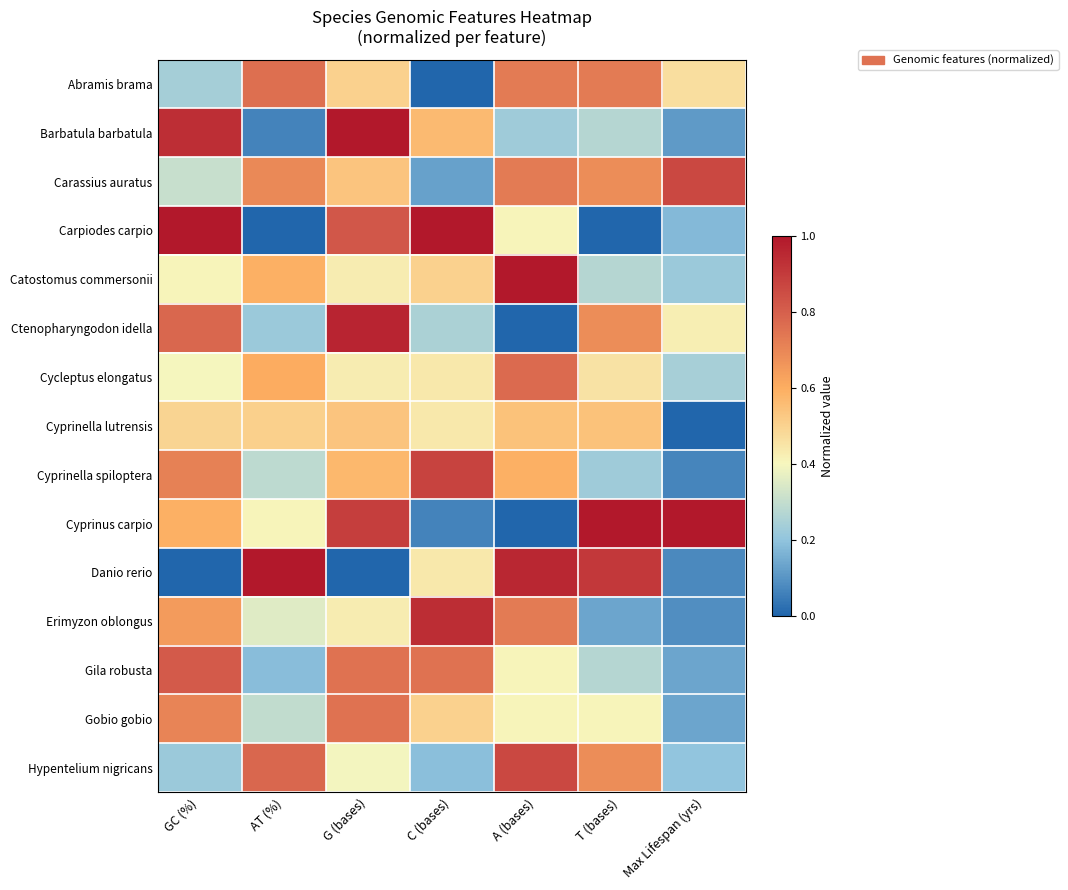

Reading right to left, extract all data points from this chart.

Abramis brama: Max Lifespan (yrs)=0.5	T (bases)=0.7	A (bases)=0.7	C (bases)=0.0	G (bases)=0.5	AT (%)=0.8	GC (%)=0.2
Barbatula barbatula: Max Lifespan (yrs)=0.1	T (bases)=0.3	A (bases)=0.2	C (bases)=0.6	G (bases)=1.0	AT (%)=0.1	GC (%)=0.9
Carassius auratus: Max Lifespan (yrs)=0.9	T (bases)=0.7	A (bases)=0.7	C (bases)=0.1	G (bases)=0.5	AT (%)=0.7	GC (%)=0.3
Carpiodes carpio: Max Lifespan (yrs)=0.2	T (bases)=0.0	A (bases)=0.4	C (bases)=1.0	G (bases)=0.8	AT (%)=0.0	GC (%)=1.0
Catostomus commersonii: Max Lifespan (yrs)=0.2	T (bases)=0.3	A (bases)=1.0	C (bases)=0.5	G (bases)=0.4	AT (%)=0.6	GC (%)=0.4
Ctenopharyngodon idella: Max Lifespan (yrs)=0.4	T (bases)=0.7	A (bases)=0.0	C (bases)=0.2	G (bases)=1.0	AT (%)=0.2	GC (%)=0.8
Cycleptus elongatus: Max Lifespan (yrs)=0.2	T (bases)=0.5	A (bases)=0.8	C (bases)=0.4	G (bases)=0.4	AT (%)=0.6	GC (%)=0.4
Cyprinella lutrensis: Max Lifespan (yrs)=0.0	T (bases)=0.5	A (bases)=0.5	C (bases)=0.4	G (bases)=0.5	AT (%)=0.5	GC (%)=0.5
Cyprinella spiloptera: Max Lifespan (yrs)=0.1	T (bases)=0.2	A (bases)=0.6	C (bases)=0.9	G (bases)=0.6	AT (%)=0.3	GC (%)=0.7
Cyprinus carpio: Max Lifespan (yrs)=1.0	T (bases)=1.0	A (bases)=0.0	C (bases)=0.1	G (bases)=0.9	AT (%)=0.4	GC (%)=0.6
Danio rerio: Max Lifespan (yrs)=0.1	T (bases)=0.9	A (bases)=1.0	C (bases)=0.4	G (bases)=0.0	AT (%)=1.0	GC (%)=0.0
Erimyzon oblongus: Max Lifespan (yrs)=0.1	T (bases)=0.1	A (bases)=0.7	C (bases)=0.9	G (bases)=0.4	AT (%)=0.4	GC (%)=0.6
Gila robusta: Max Lifespan (yrs)=0.1	T (bases)=0.3	A (bases)=0.4	C (bases)=0.8	G (bases)=0.8	AT (%)=0.2	GC (%)=0.8
Gobio gobio: Max Lifespan (yrs)=0.1	T (bases)=0.4	A (bases)=0.4	C (bases)=0.5	G (bases)=0.8	AT (%)=0.3	GC (%)=0.7
Hypentelium nigricans: Max Lifespan (yrs)=0.2	T (bases)=0.7	A (bases)=0.9	C (bases)=0.2	G (bases)=0.4	AT (%)=0.8	GC (%)=0.2